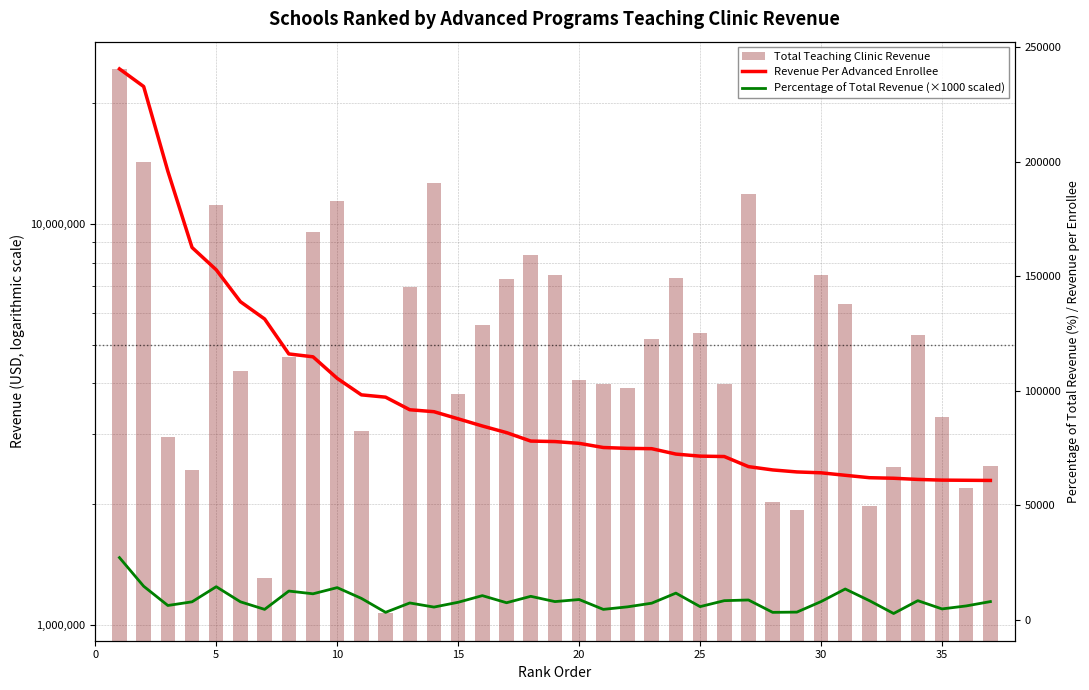

Reading right to left, what are all the values shown in this chart?

Total Teaching Clinic Revenue: 2493133	2191612	3291061	5267200	2470403	1984078	6305569	7440203	1935657	2027349	11830339	3990017	5356117	7304289	5152672	3890438	3985045	4081639	7467377	8345837	7270262	5582613	3772175	12624957	6967580	1068929	3043669	11382323	9528066	4642186	1313216	4304736	11153962	2438079	2937735	14203495	24294290
Revenue Per Advanced Enrollee: 60808	60878	60946	61247	61760	62002	63056	64140	64522	65398	66838	71250	71415	72320	74676	74816	75190	77012	77785	77998	81688	84585	87725	90827	91679	97175	98183	105392	114796	116055	131322	138862	152794	162539	195849	232844	240538
Percentage of Total Revenue (×1000 scaled): 7900	6000	4700	8300	2700	8300	13400	7900	3300	3200	8600	8300	5700	11600	7200	5600	4500	8800	7900	10200	7400	10500	7600	5500	7300	3200	9300	14000	11300	12500	4500	7800	14400	7800	6200	14600	27100